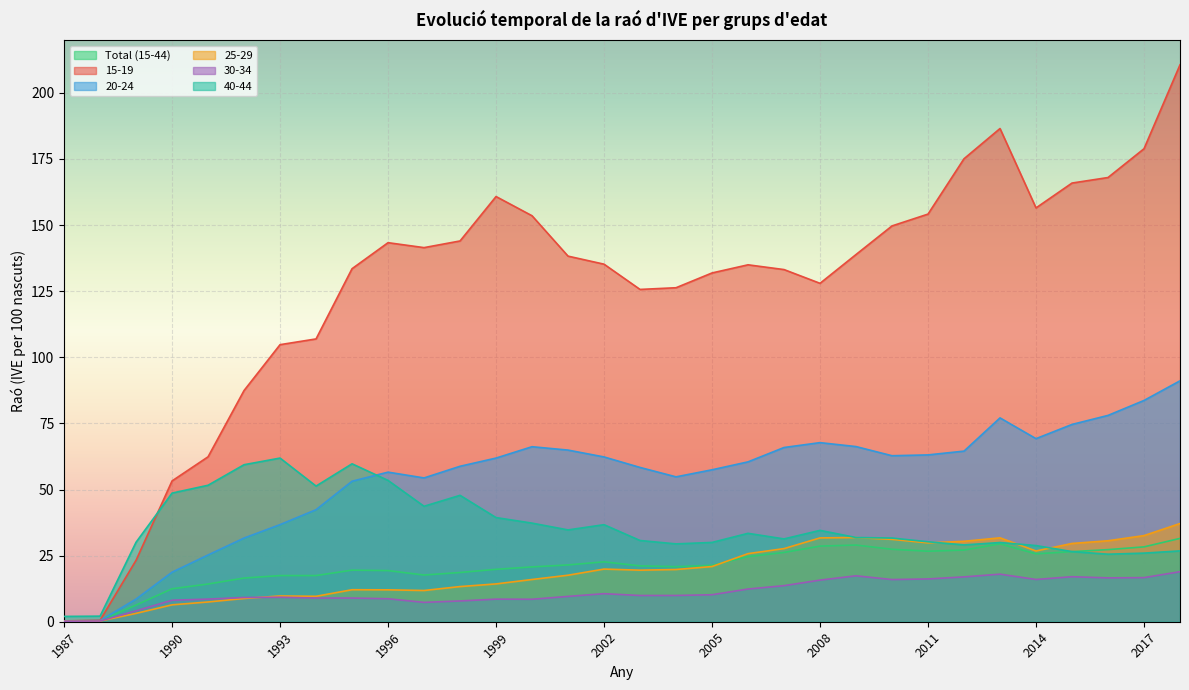

At which label does 40-44 reach its peak?

1993